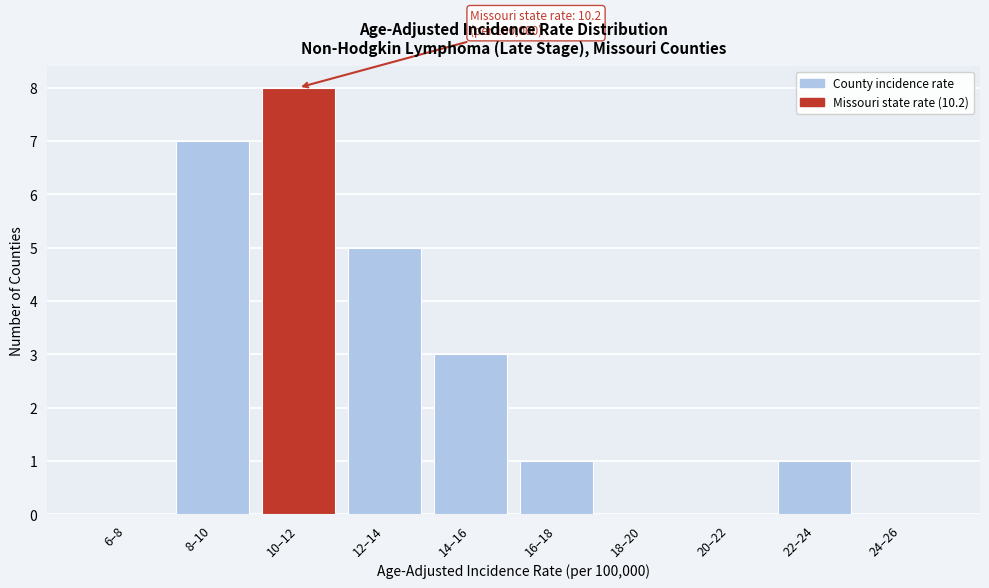

Reading left to right, transcribe all the data shown in this chart.

6–8=0	8–10=7	10–12=8	12–14=5	14–16=3	16–18=1	18–20=0	20–22=0	22–24=1	24–26=0